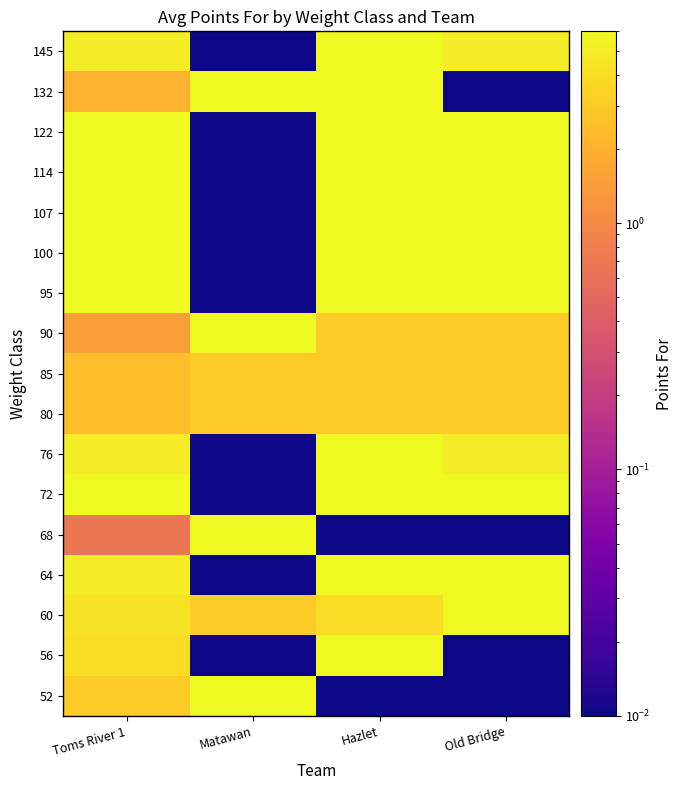

What value does the Hazlet series have at 95?

6.0